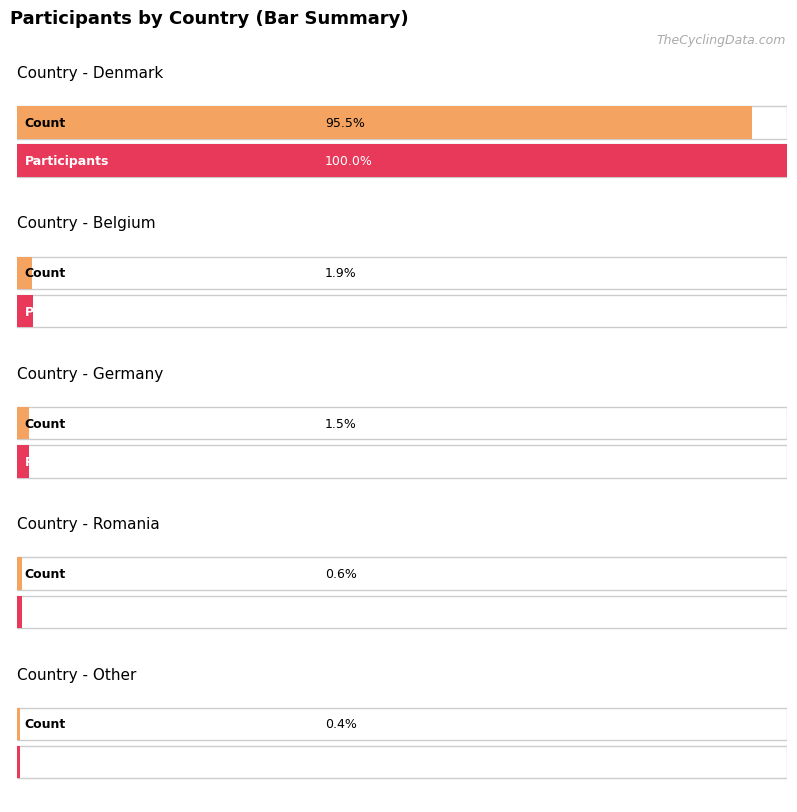

What is the difference between the values at Denmark and Romania?

441